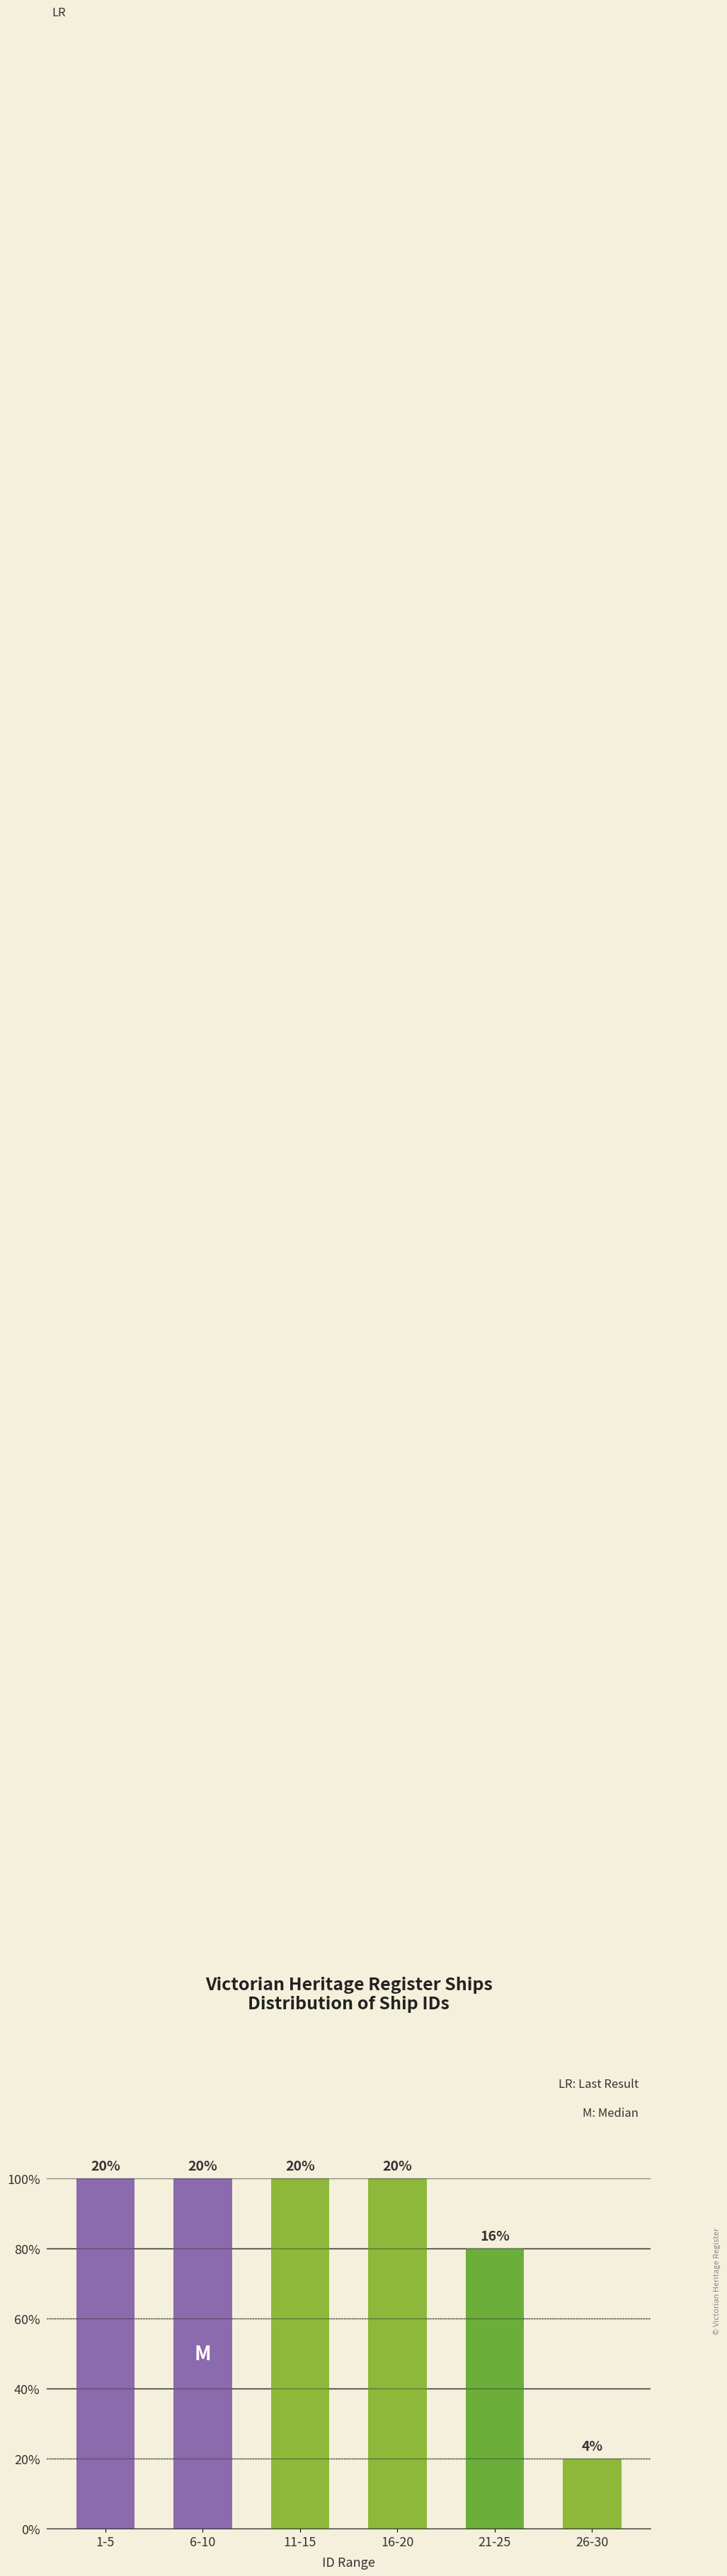

Does the chart contain any negative values?

No